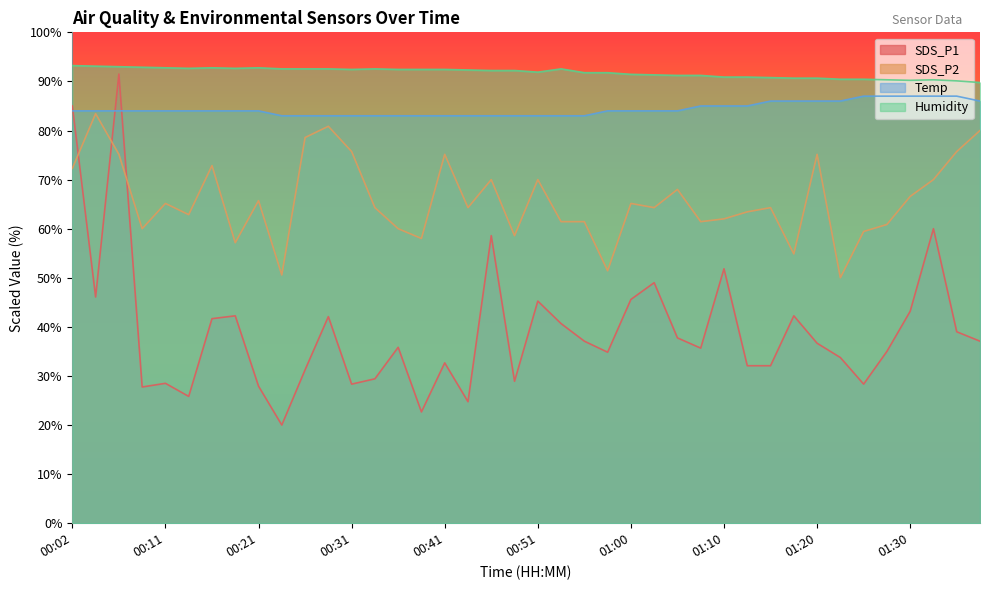

What is the label of the 12th point from the left?

00:29